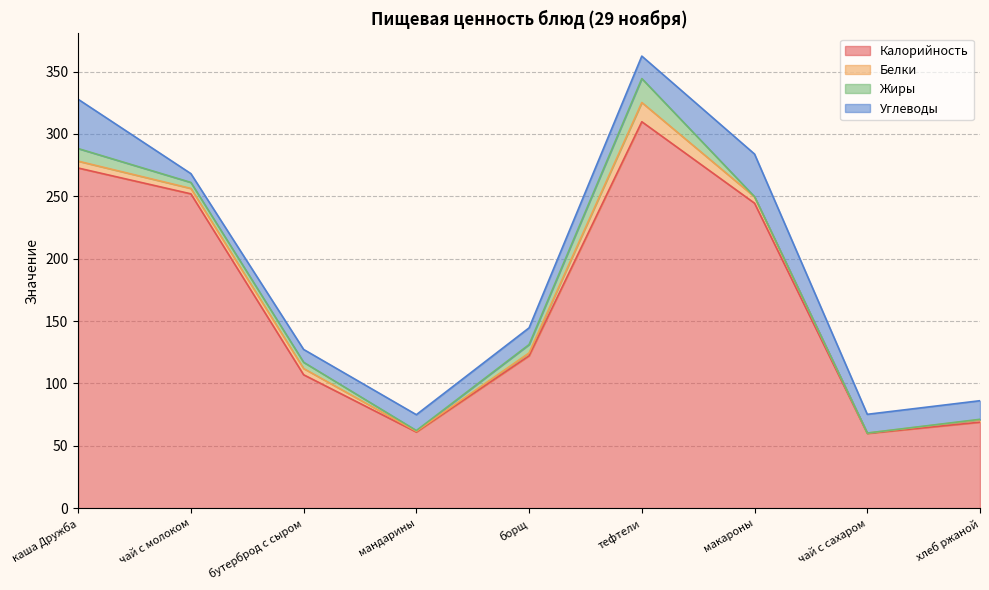

What is the label of the 7th point from the right?

бутерброд с сыром